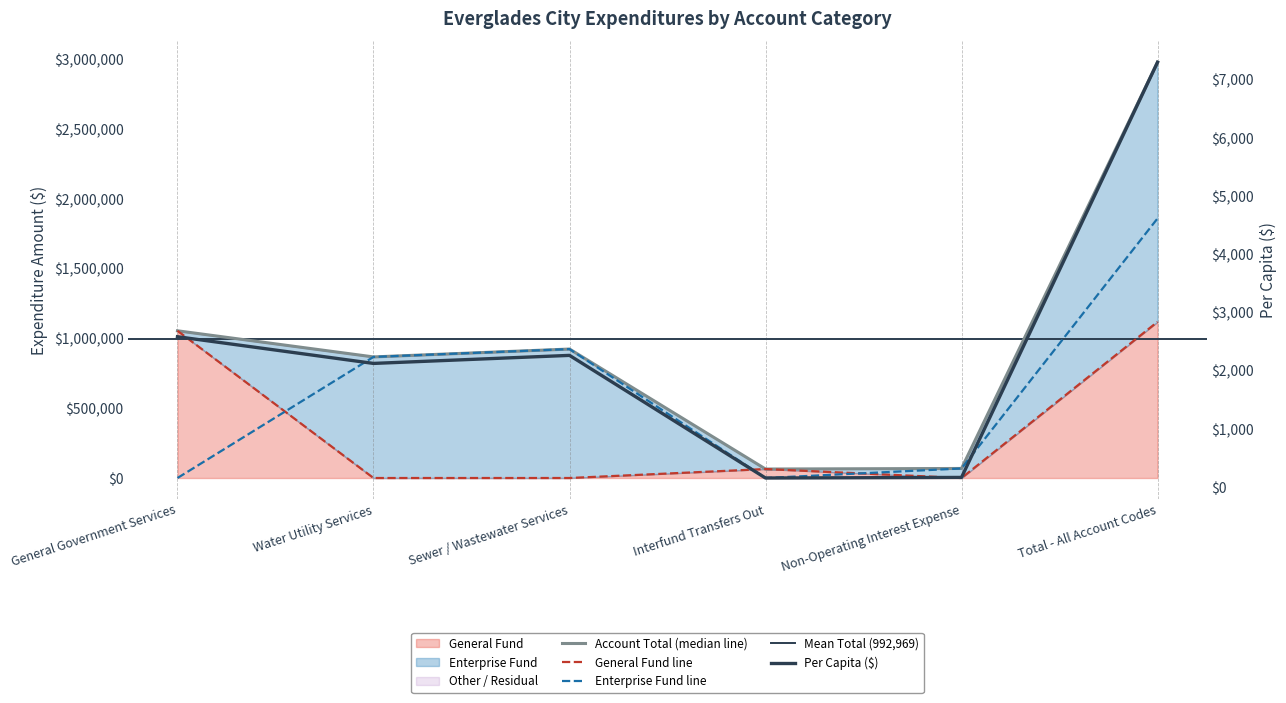

What is the difference between the Account Total values at Total - All Account Codes and Interfund Transfers Out?

2914640.0